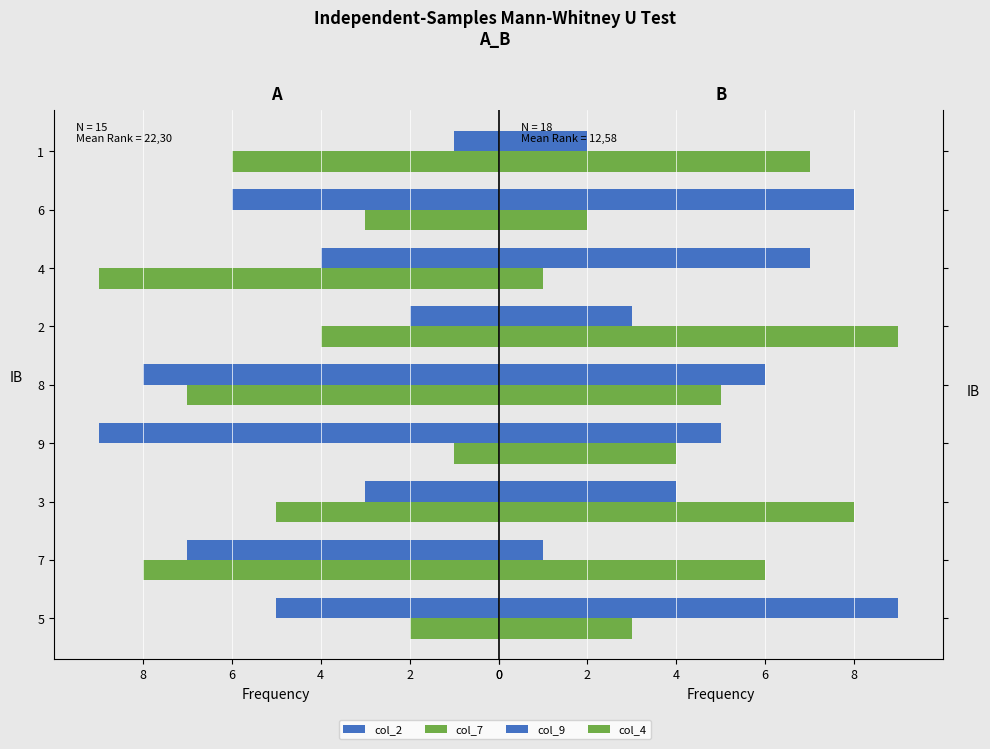

What is the sum of all col_7 values?

-45